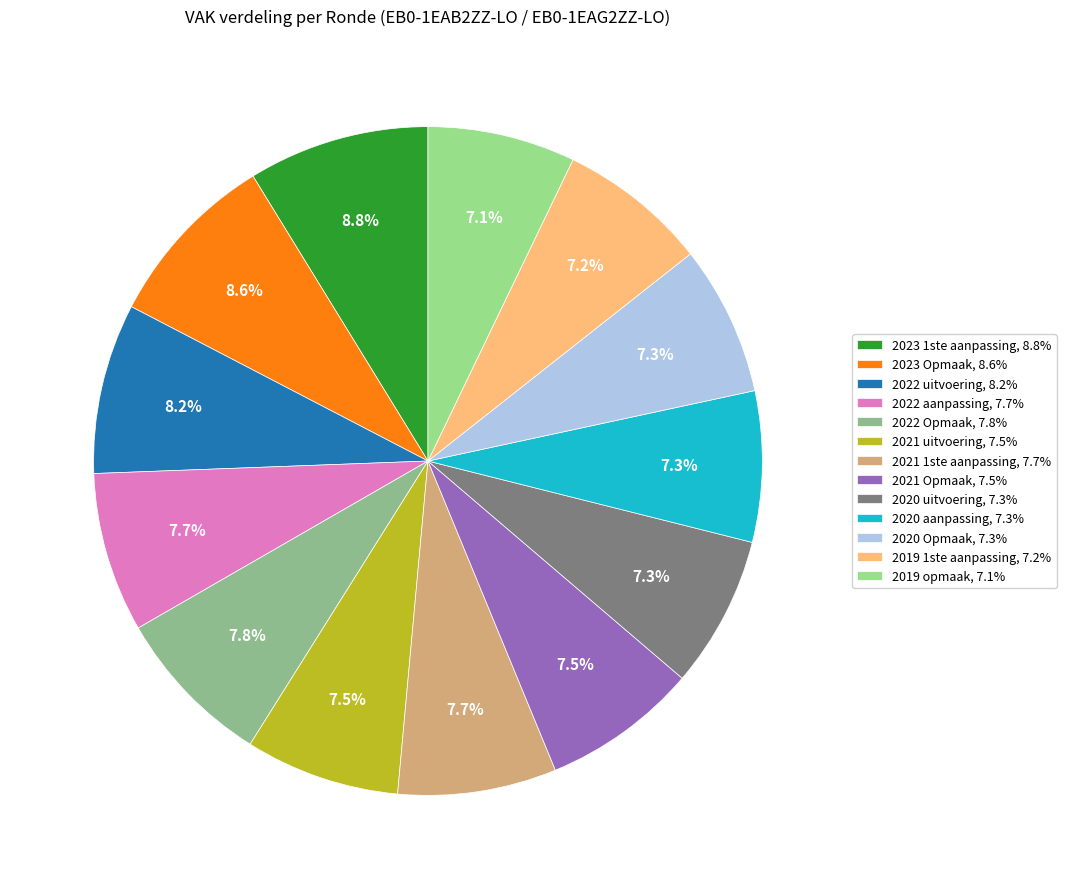

What percentage is NOT represented by 2019 1ste aanpassing?

92.8%